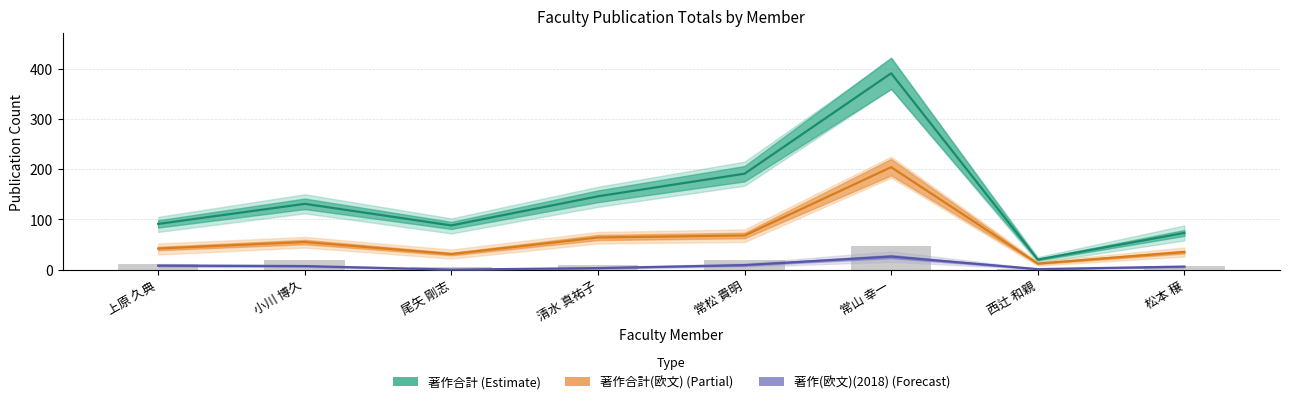

Between 清水 真祐子 and 西辻 和親, which series saw the biggest shift?

著作合計 (Estimate)